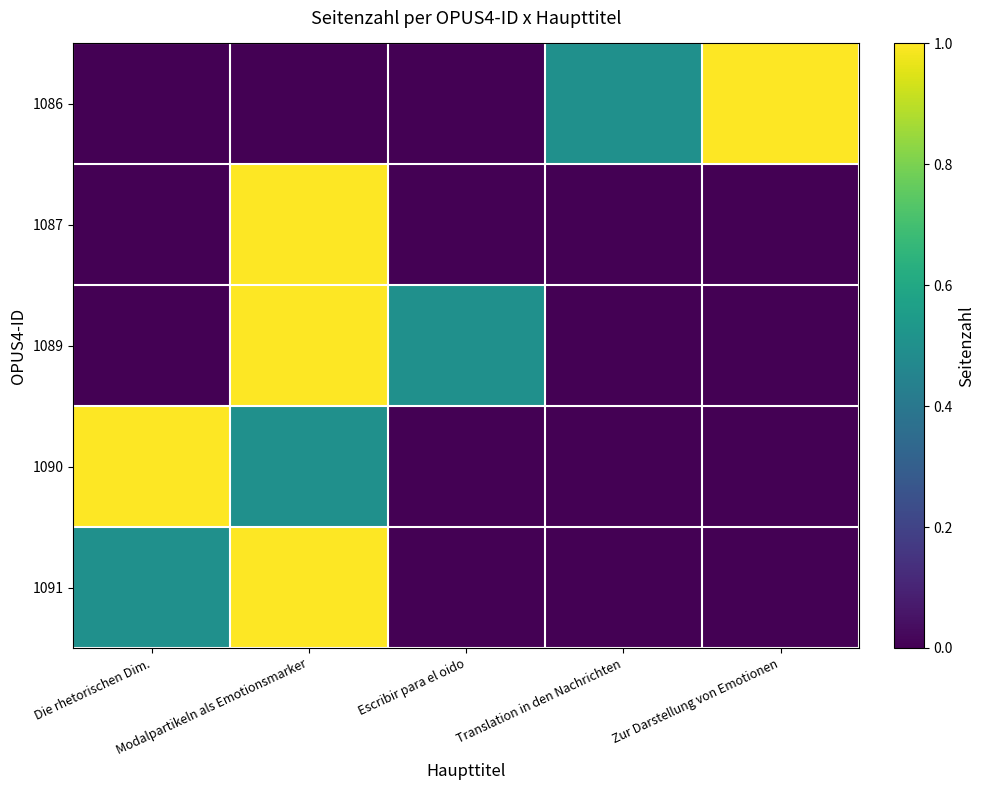

At how many categories does at least one series exceed 0?

5